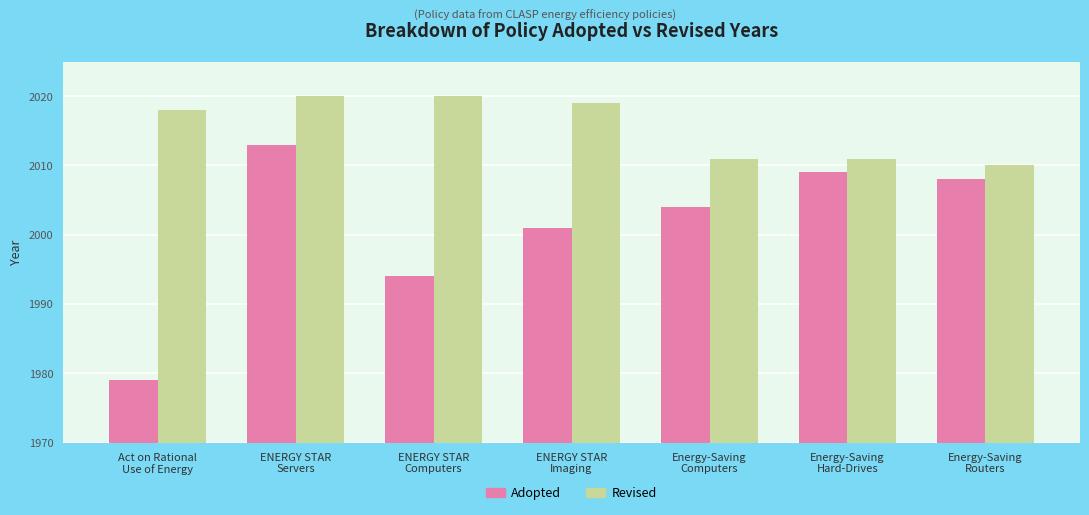

True or false: Revised has a value of 2011 at Energy-Saving
Hard-Drives.

True